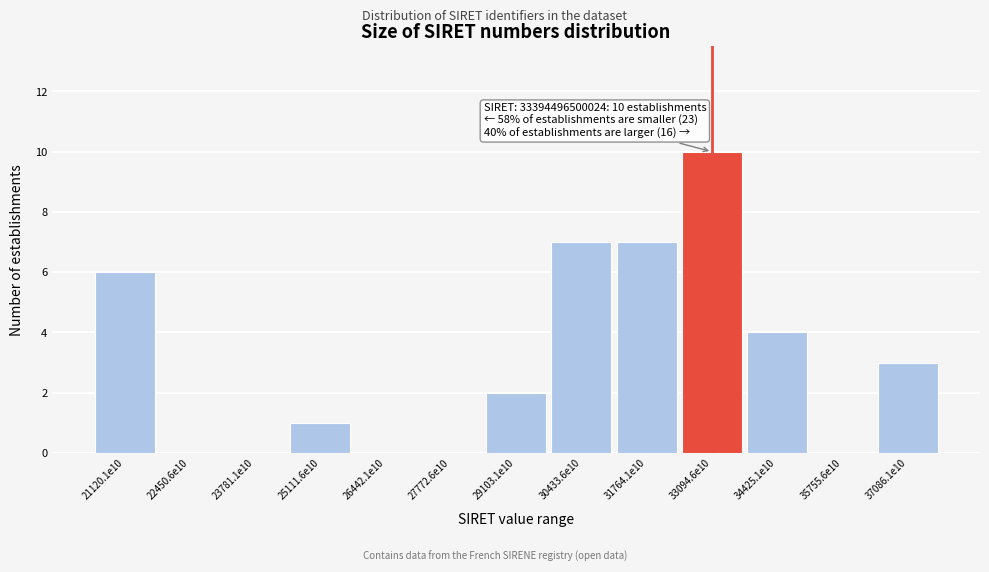

Reading right to left, transcribe all the data shown in this chart.

37086.1e10=3	35755.6e10=0	34425.1e10=4	33094.6e10=10	31764.1e10=7	30433.6e10=7	29103.1e10=2	27772.6e10=0	26442.1e10=0	25111.6e10=1	23781.1e10=0	22450.6e10=0	21120.1e10=6